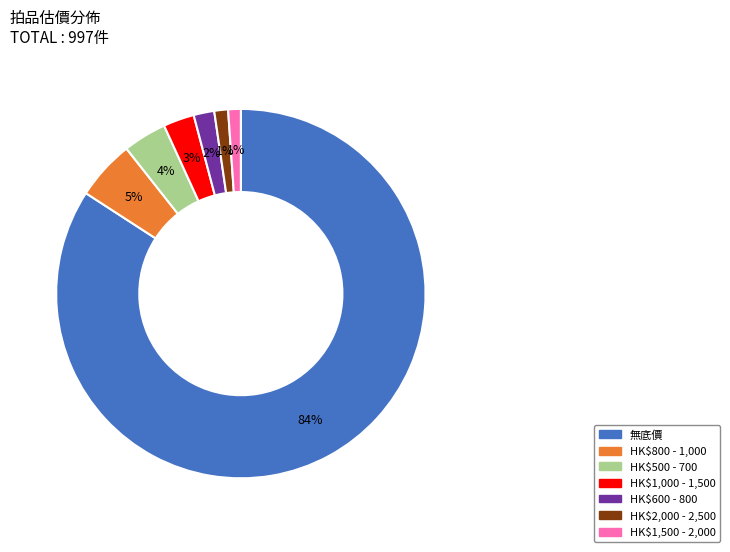

Is HK$2,000 - 2,500 the majority of the pie?

No